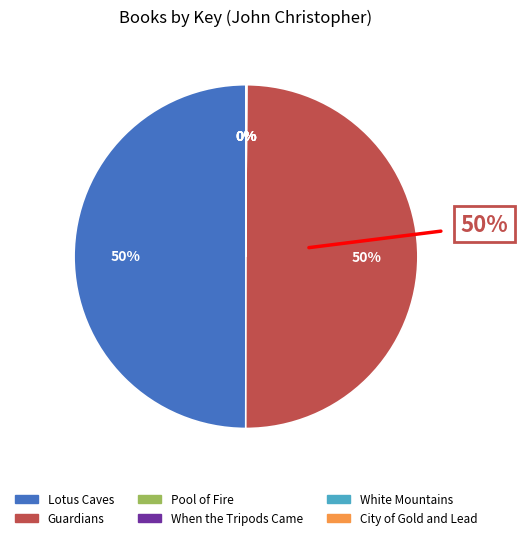

Does any single category account for the majority?

No